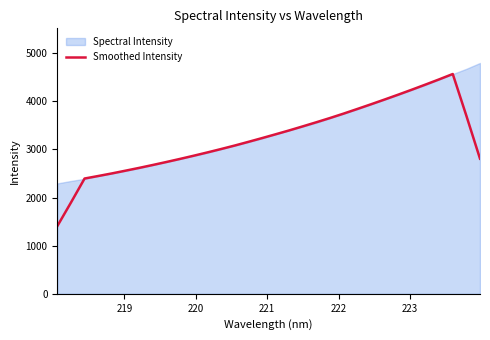

What is the minimum value for Smoothed Intensity?

1405.3